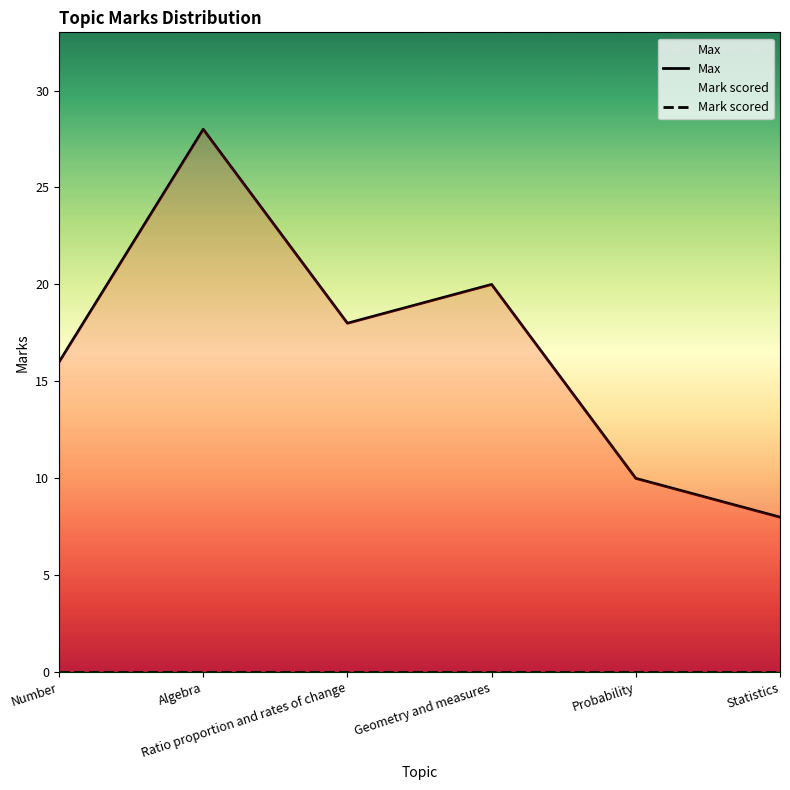

What position from the right is Number?

6